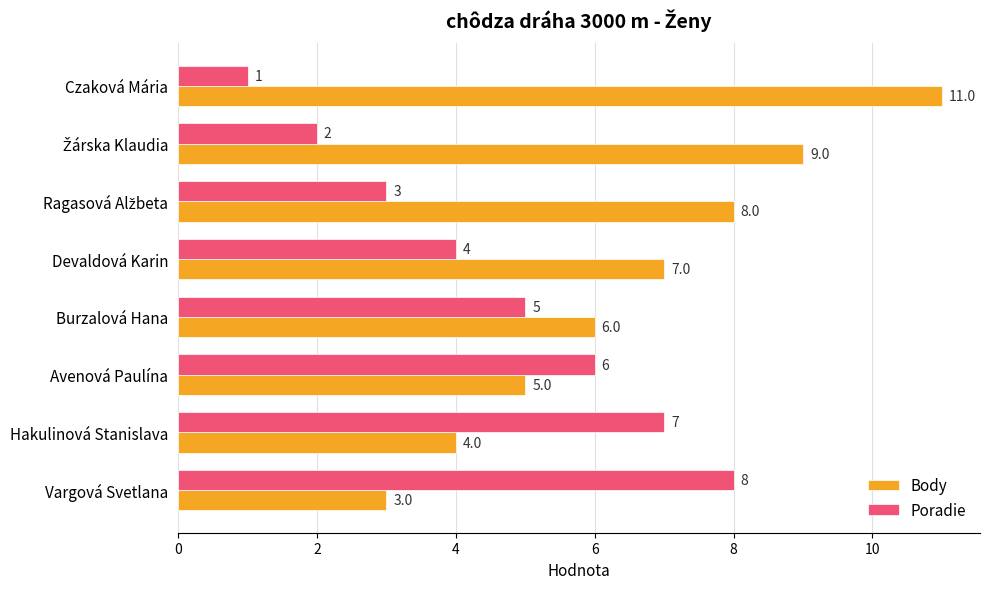

What is the difference between the maximum and second lowest values in the Body series?

7